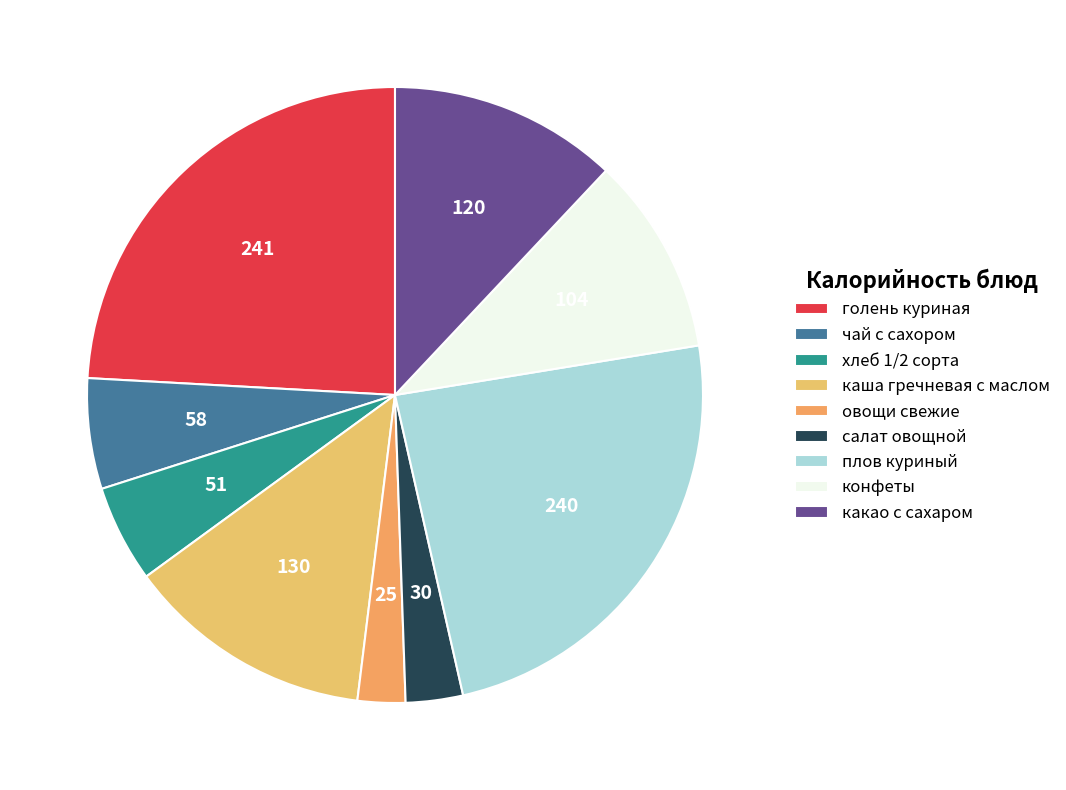

Count the number of slices in the pie.

9